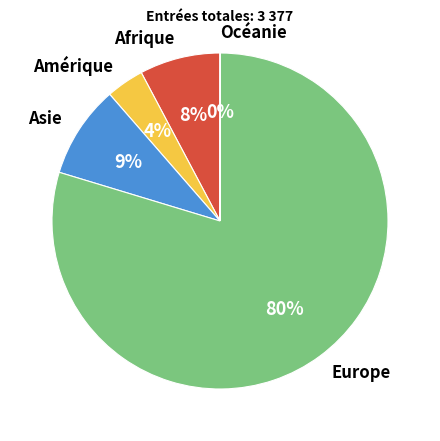

Which slice is the largest?

Europe